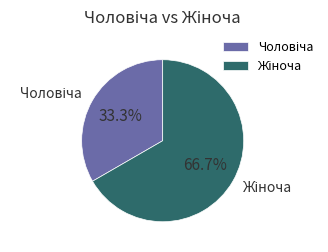

Is there any slice that represents more than half of the pie?

Yes